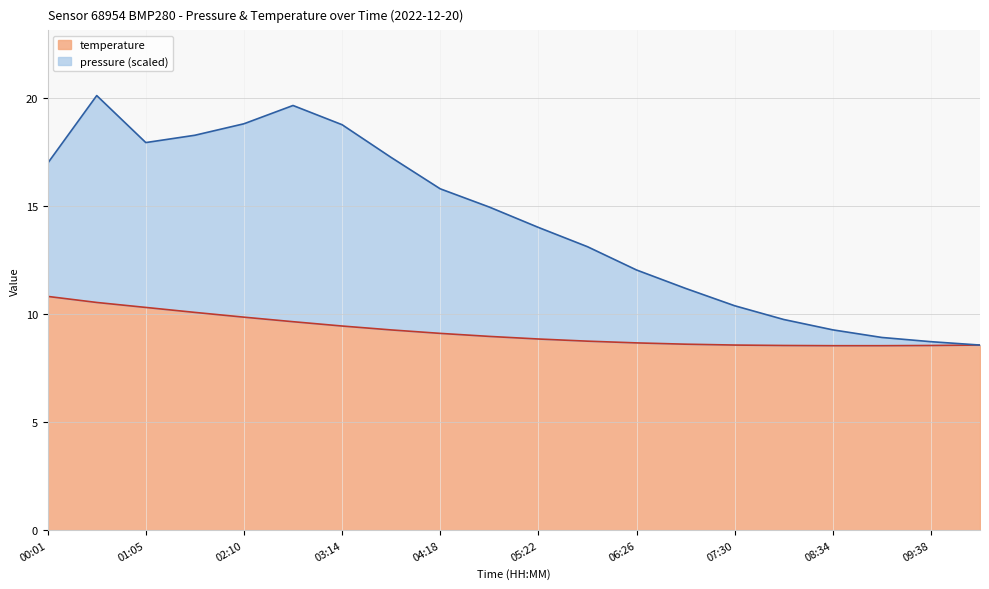

True or false: pressure has a value of 12.1 at 09:38.

False